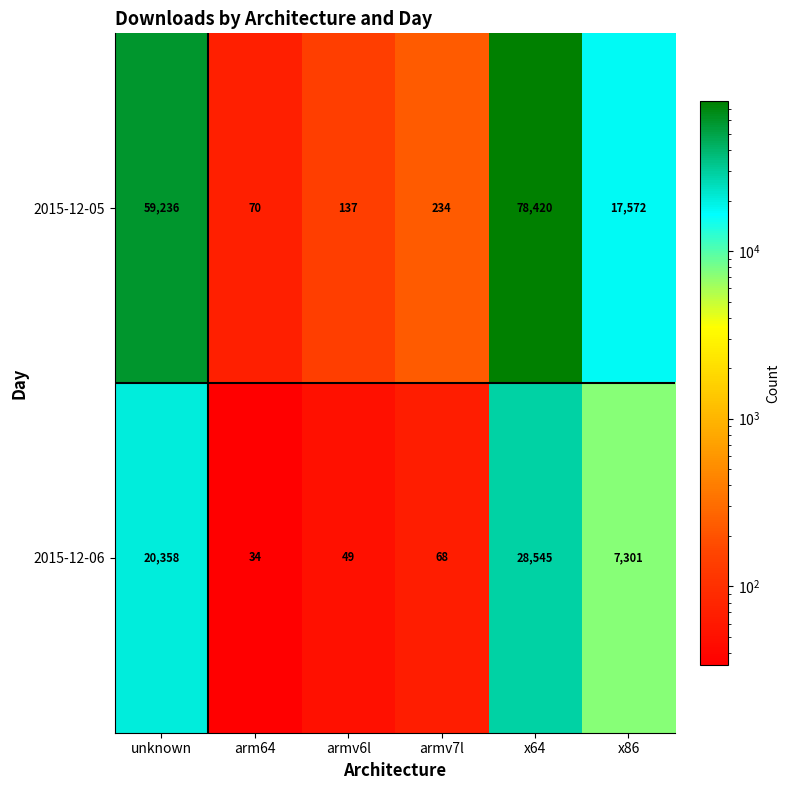

Which series has the largest total across all categories?

2015-12-05